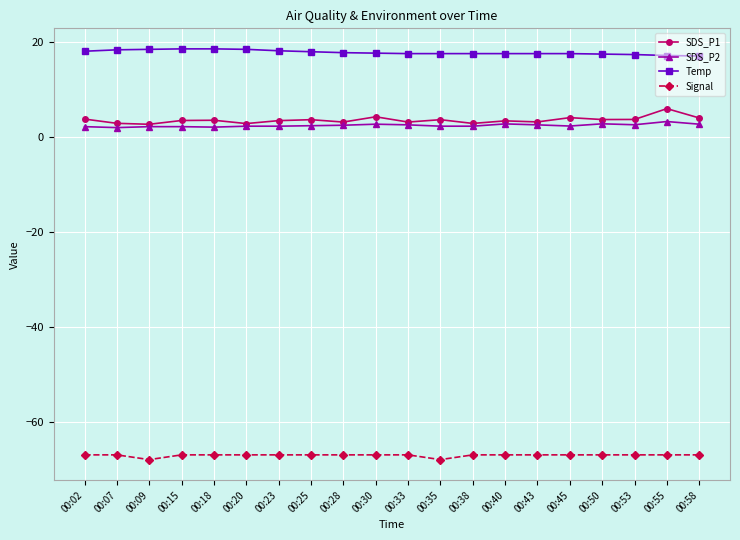

What is the minimum value for SDS_P1?

2.7